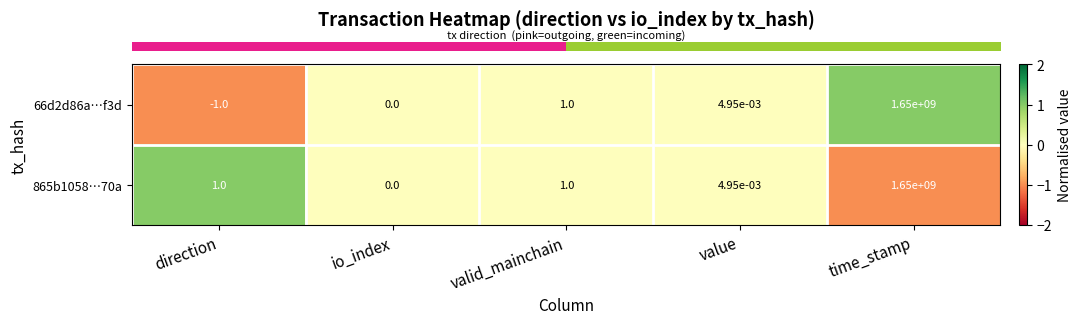

Which series has the largest total across all categories?

865b1058…70a